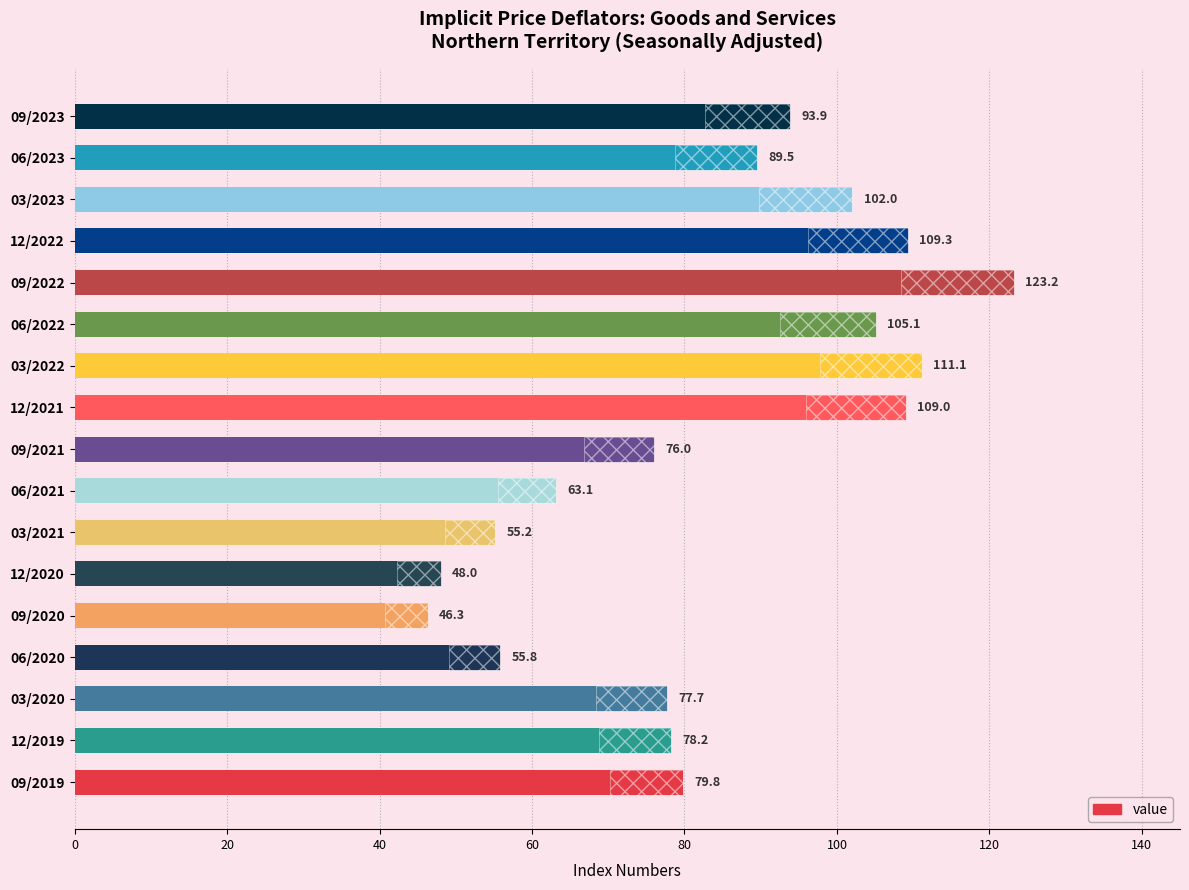

How many data points are less than 79?

8